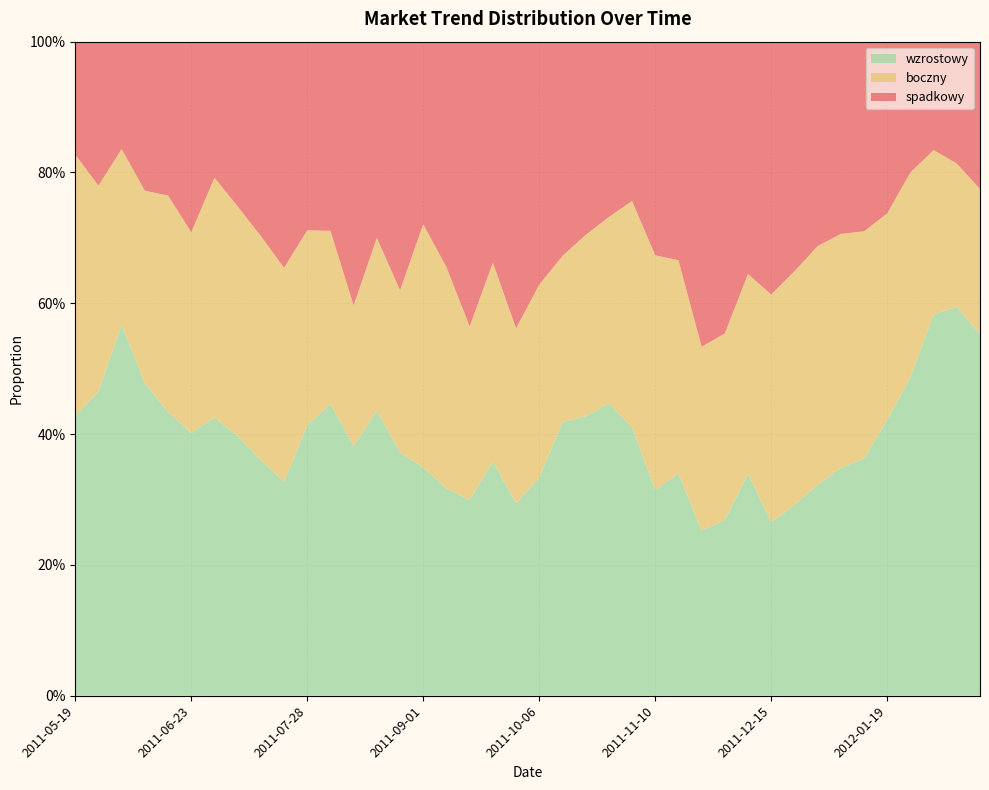

Reading left to right, what are all the values shown in this chart?

boczny: 0.4	0.3	0.3	0.3	0.3	0.3	0.4	0.4	0.3	0.3	0.3	0.3	0.2	0.3	0.2	0.4	0.3	0.3	0.3	0.3	0.3	0.3	0.3	0.3	0.3	0.4	0.3	0.3	0.3	0.3	0.3	0.4	0.4	0.4	0.3	0.3	0.3	0.3	0.2	0.2
spadkowy: 0.2	0.2	0.2	0.2	0.2	0.3	0.2	0.3	0.3	0.3	0.3	0.3	0.4	0.3	0.4	0.3	0.3	0.4	0.3	0.4	0.4	0.3	0.3	0.3	0.2	0.3	0.3	0.5	0.4	0.4	0.4	0.4	0.3	0.3	0.3	0.3	0.2	0.2	0.2	0.2
wzrostowy: 0.4	0.5	0.6	0.5	0.4	0.4	0.4	0.4	0.4	0.3	0.4	0.4	0.4	0.4	0.4	0.3	0.3	0.3	0.4	0.3	0.3	0.4	0.4	0.4	0.4	0.3	0.3	0.3	0.3	0.3	0.3	0.3	0.3	0.3	0.4	0.4	0.5	0.6	0.6	0.6